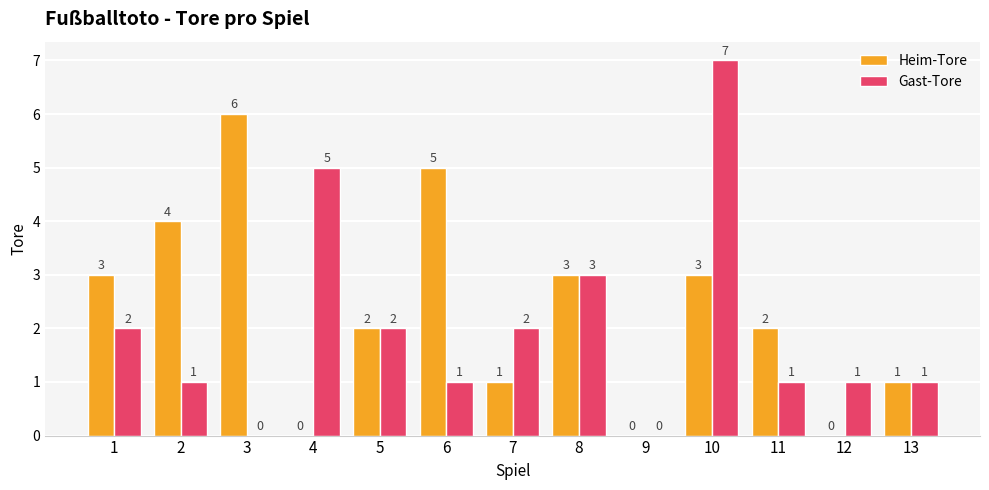

Which series has the largest total across all categories?

Heim-Tore